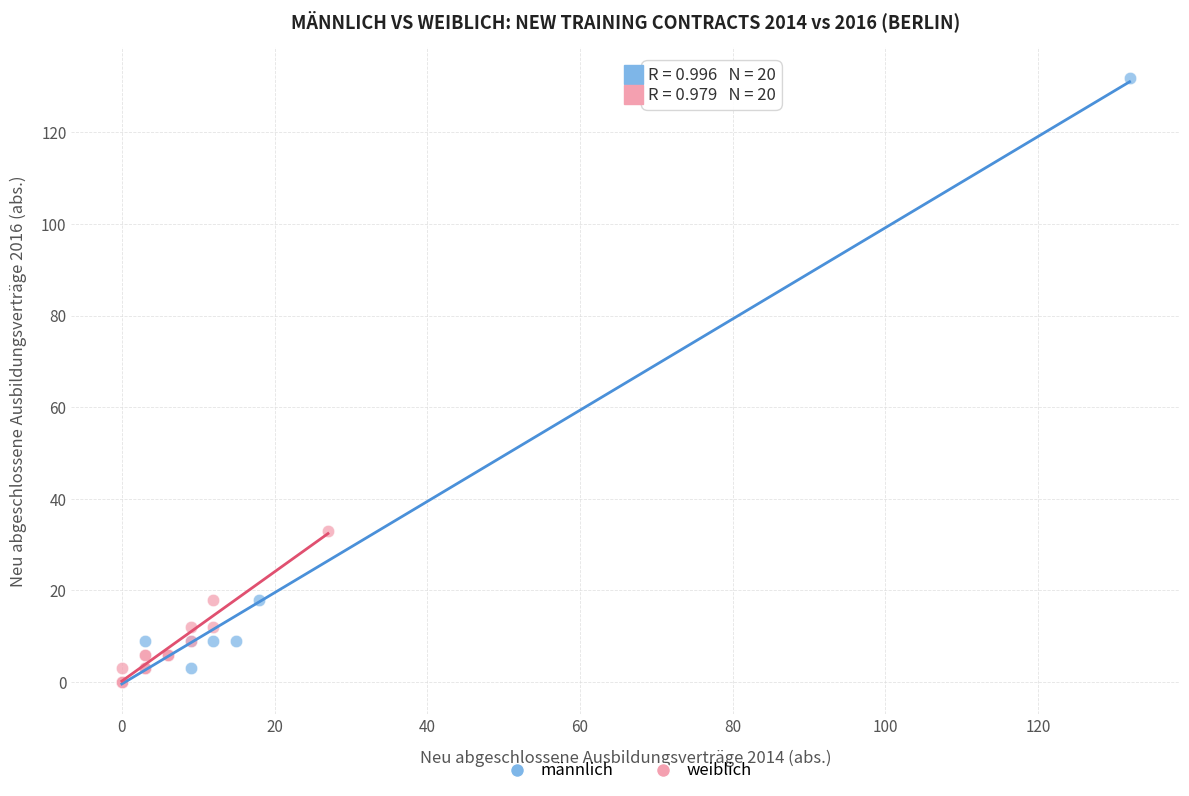

What are all the series names shown in the legend?

männlich, weiblich